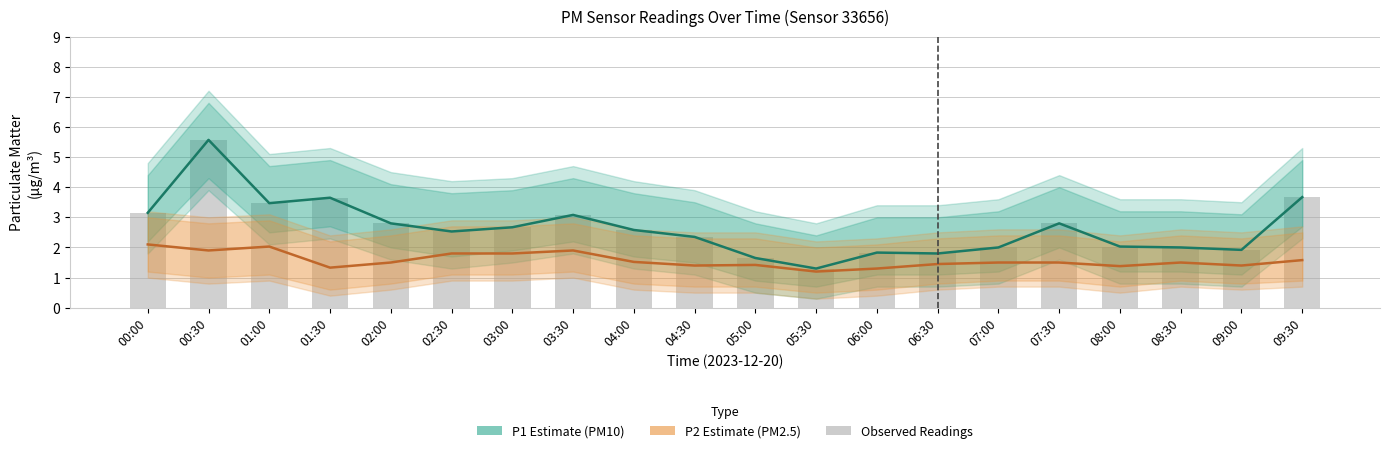

Which category has the highest value in the P1 (PM10 Estimate) series?

00:30